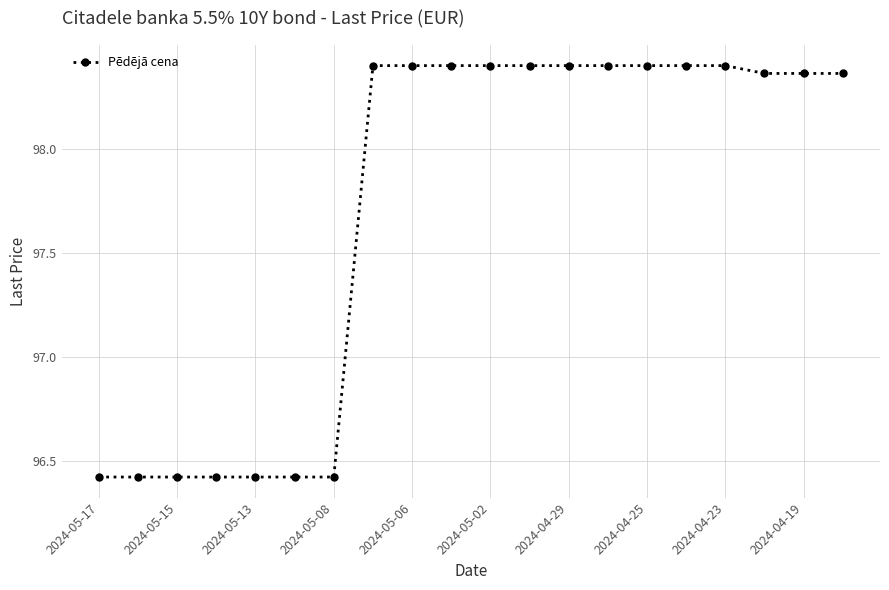

How many values are between 96 and 98?

7